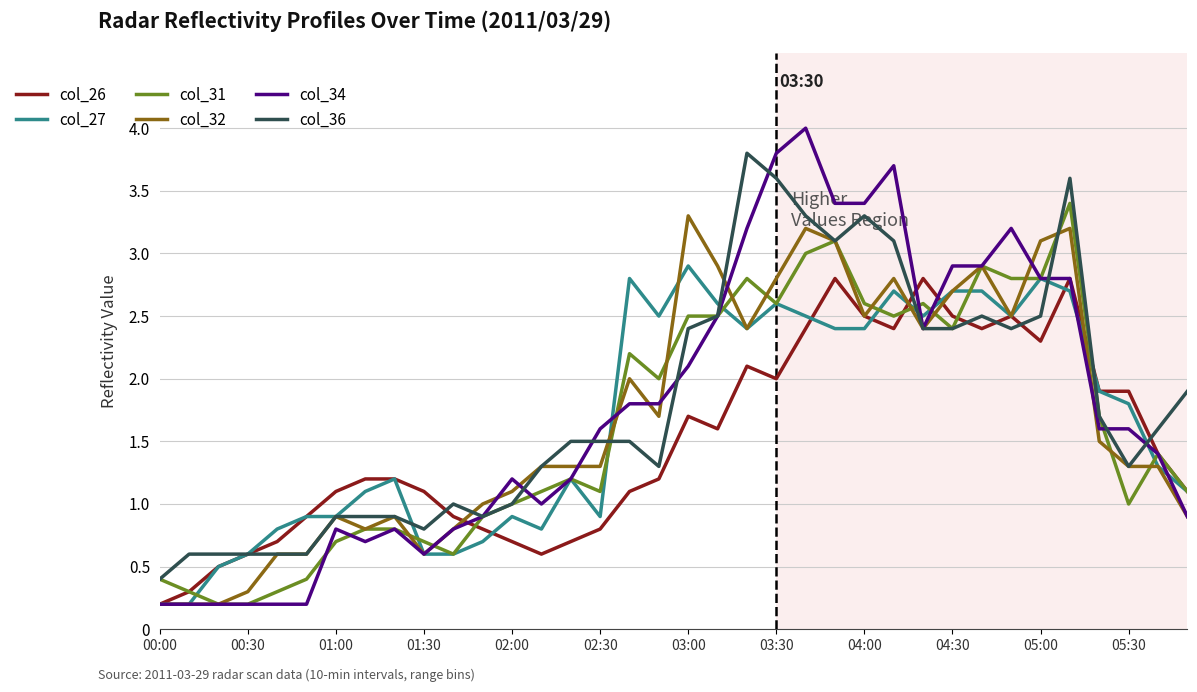

How many lines are shown in the chart?

6